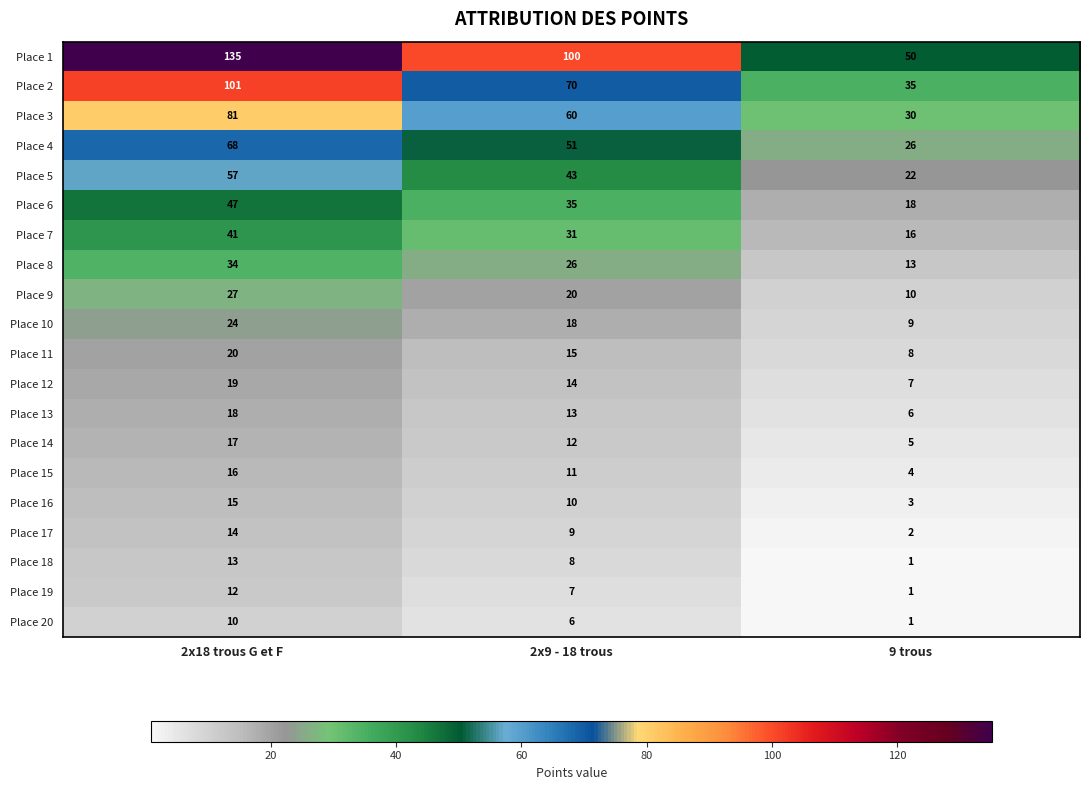

At which category does the chart reach its minimum across all series?

9 trous